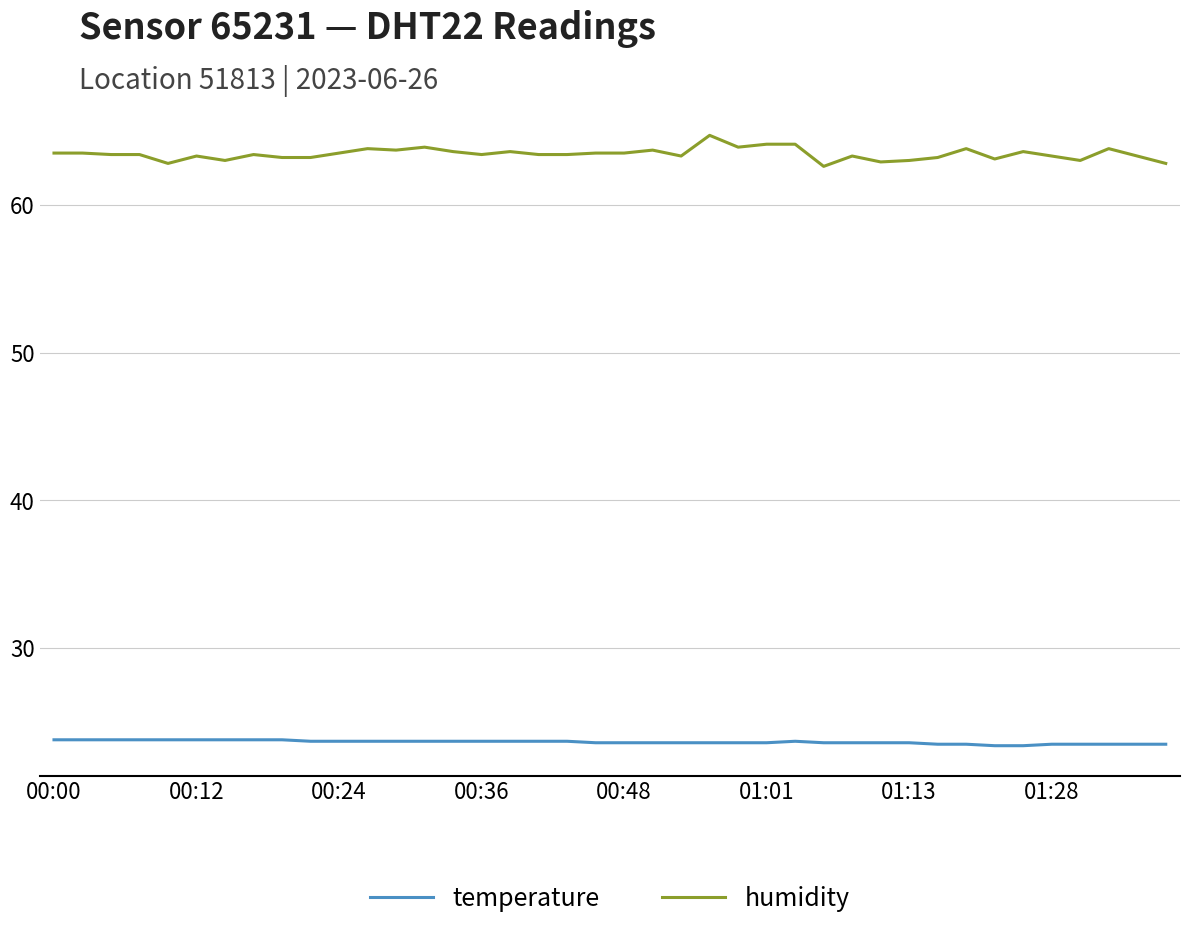

Rank the series by their average value, from highest to lowest.

humidity, temperature